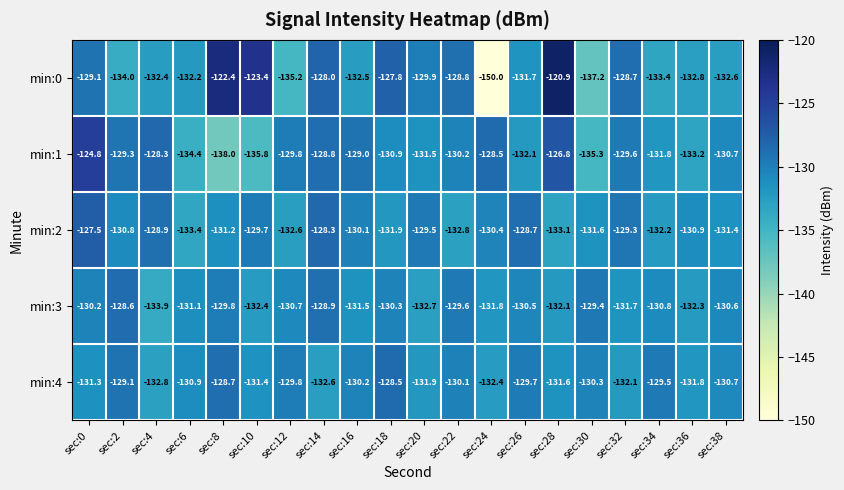

True or false: min:4 has a value of -78.2 at sec:30.

False